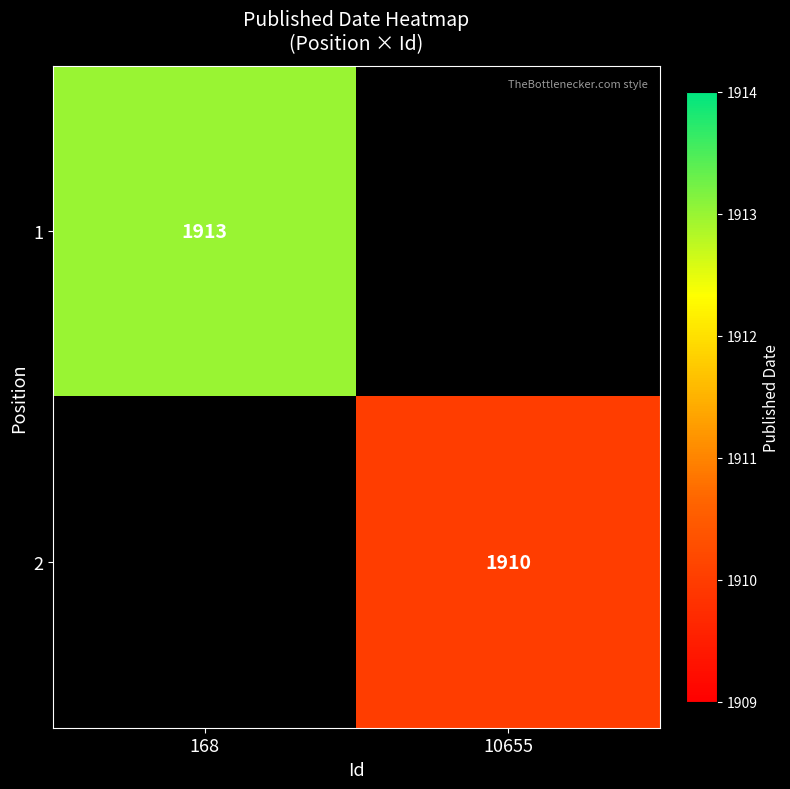

At which label is 1 closest to 1913?

168